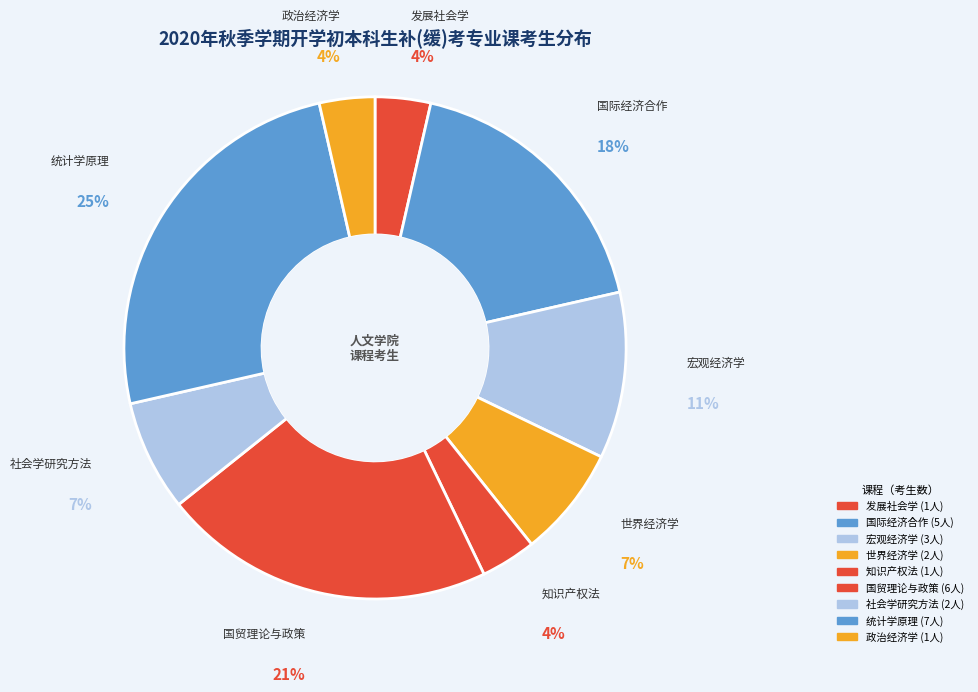

Count the number of slices in the pie.

9